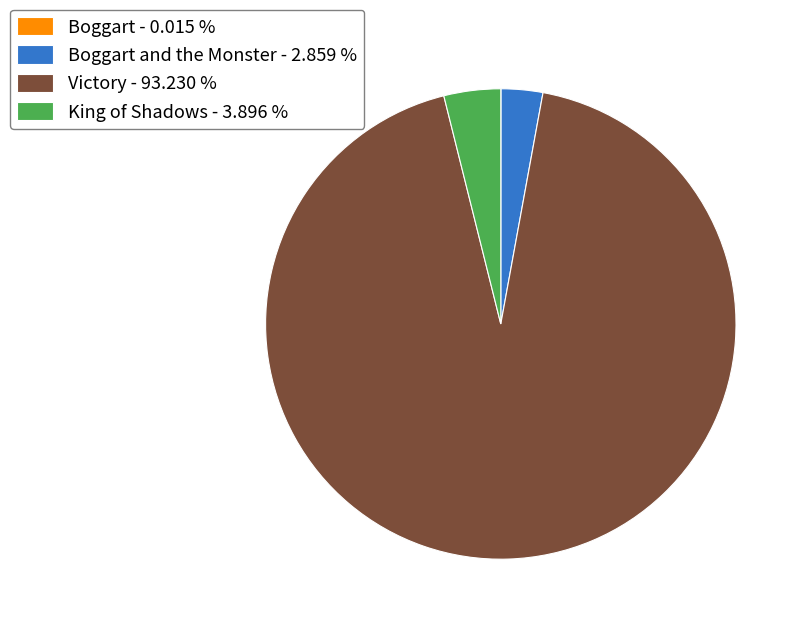

Which has a higher value, King of Shadows - 3.896 % or Victory - 93.230 %?

Victory - 93.230 %